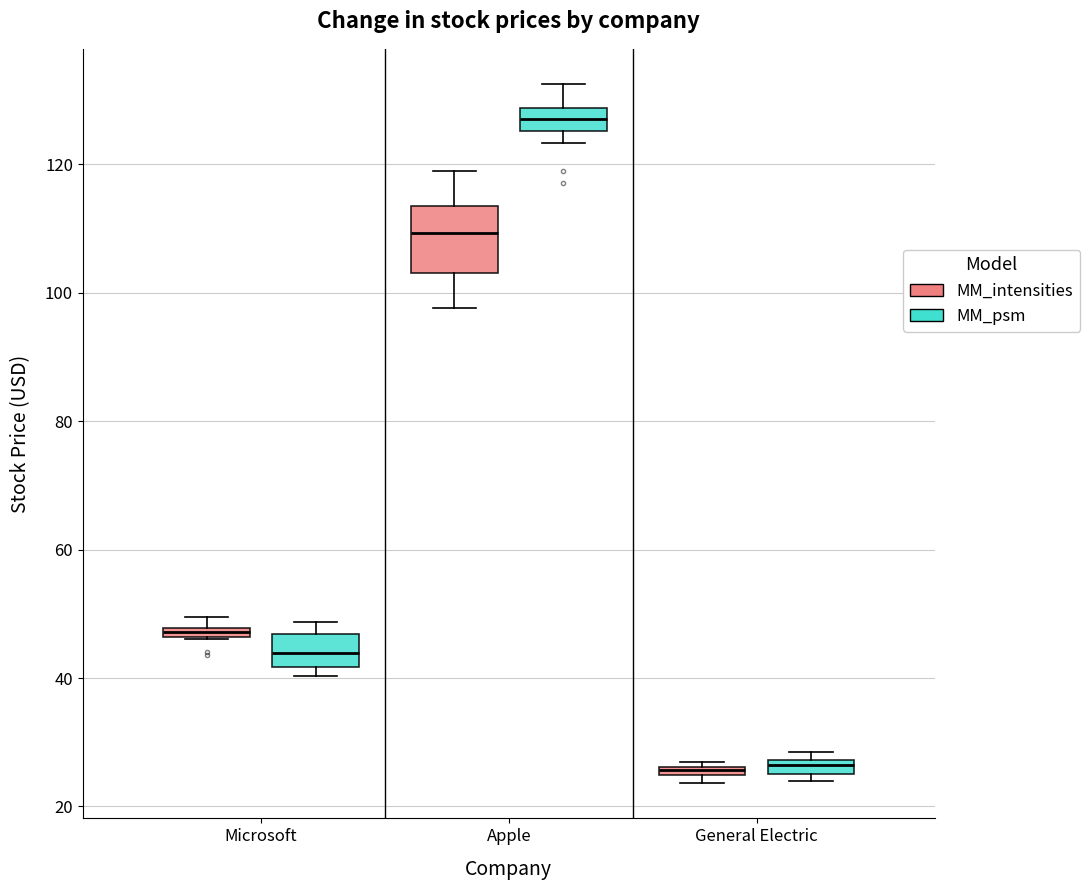

Comparing the boxes themselves (not the whiskers), which one is the tallest?

Apple (MM_intensities)